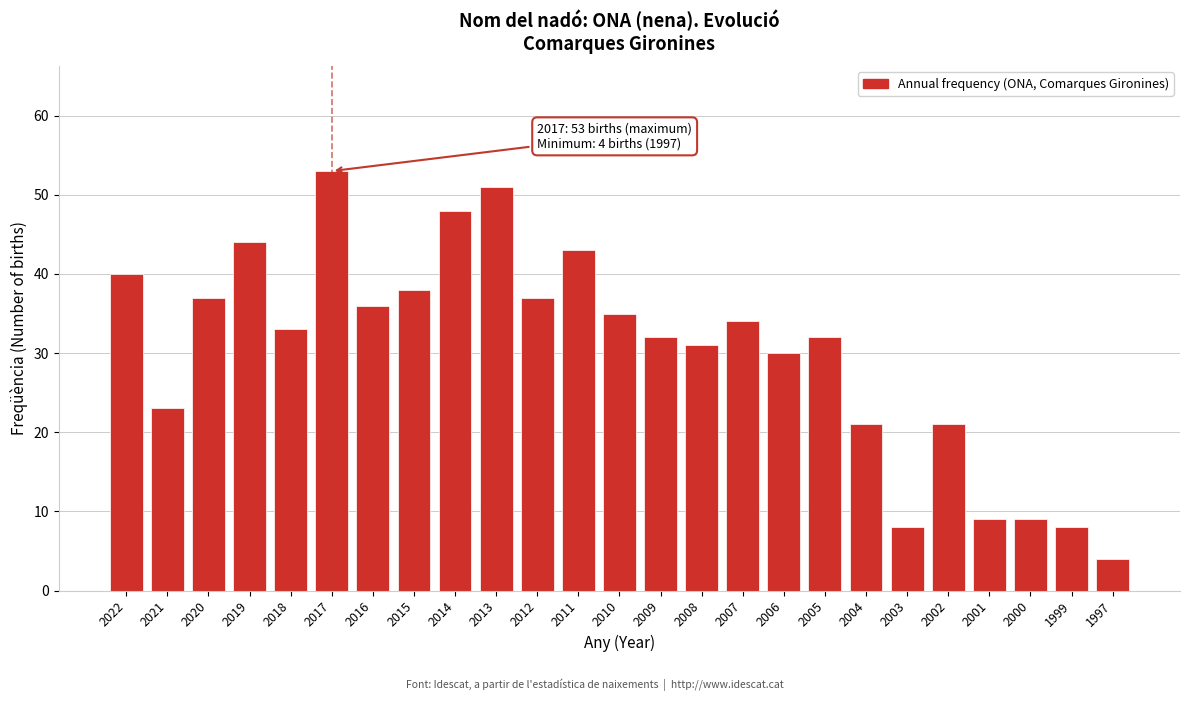

Reading left to right, list all the values displayed in this chart.

2022=40	2021=23	2020=37	2019=44	2018=33	2017=53	2016=36	2015=38	2014=48	2013=51	2012=37	2011=43	2010=35	2009=32	2008=31	2007=34	2006=30	2005=32	2004=21	2003=8	2002=21	2001=9	2000=9	1999=8	1997=4